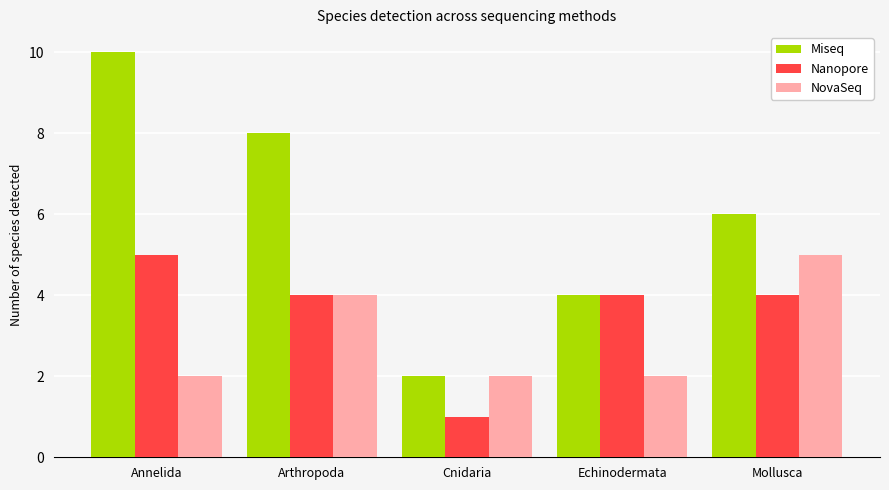

What is the sum of the Miseq values at Echinodermata and Mollusca?

10